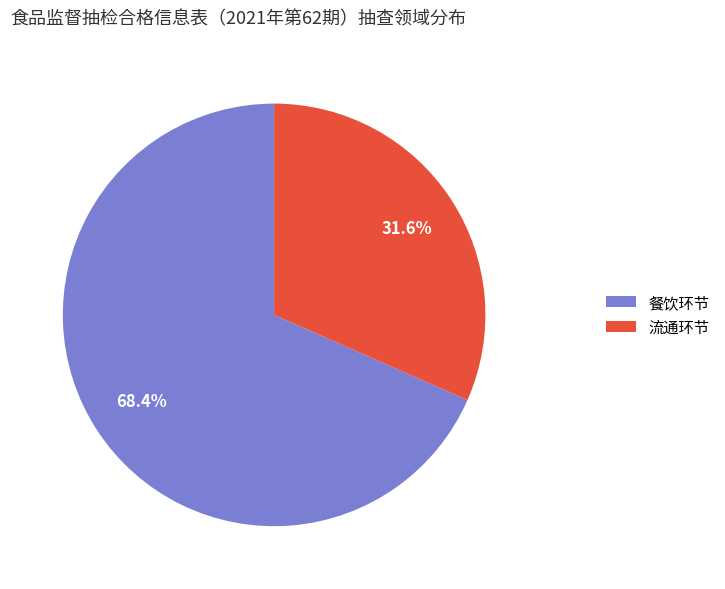

True or false: 餐饮环节 accounts for 76% of the total.

False